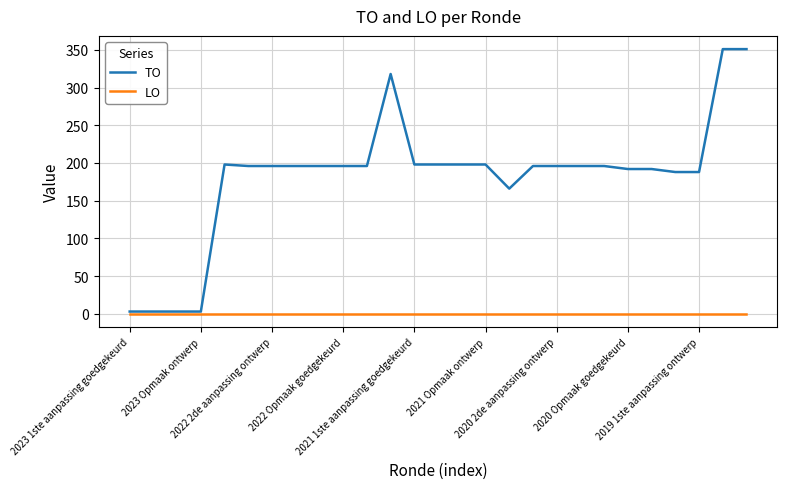

Which series has the largest total across all categories?

TO